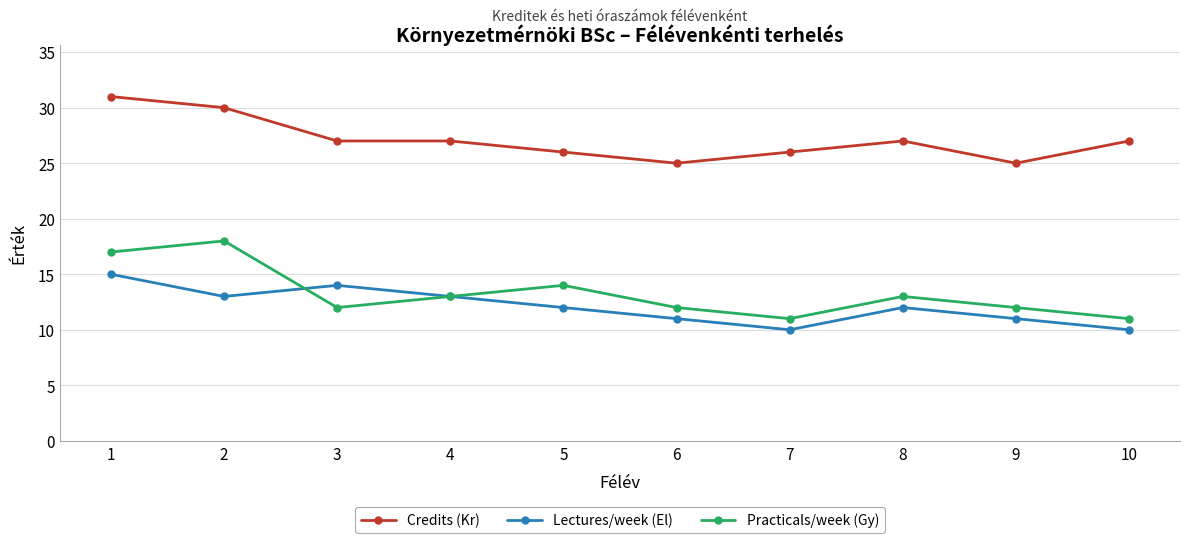

Reading right to left, what are all the values shown in this chart?

Credits (Kr): 10=27	9=25	8=27	7=26	6=25	5=26	4=27	3=27	2=30	1=31
Lectures/week (El): 10=10	9=11	8=12	7=10	6=11	5=12	4=13	3=14	2=13	1=15
Practicals/week (Gy): 10=11	9=12	8=13	7=11	6=12	5=14	4=13	3=12	2=18	1=17